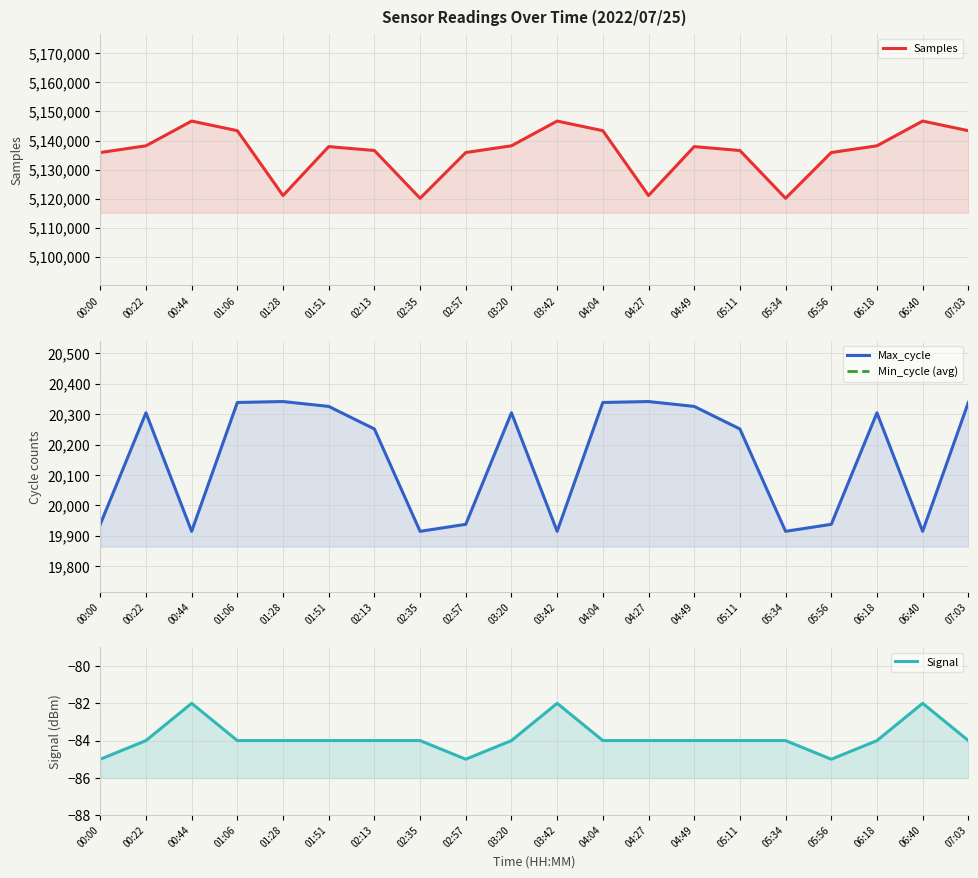

At which label does Signal first exceed -84?

00:44